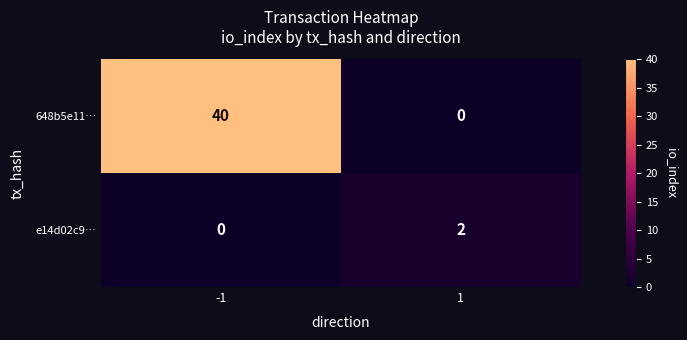

What value does the 648b5e11… series have at -1?

40